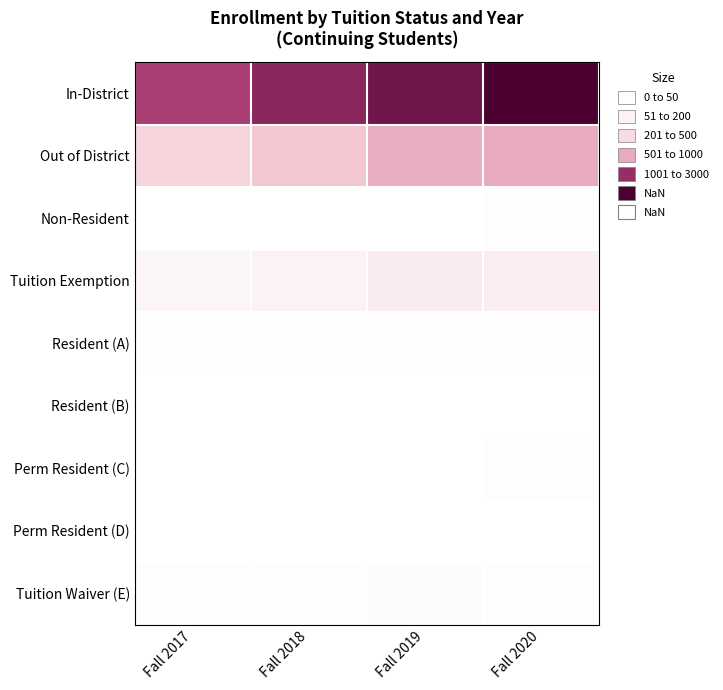

At which category is the sum across all series the highest?

Fall 2020